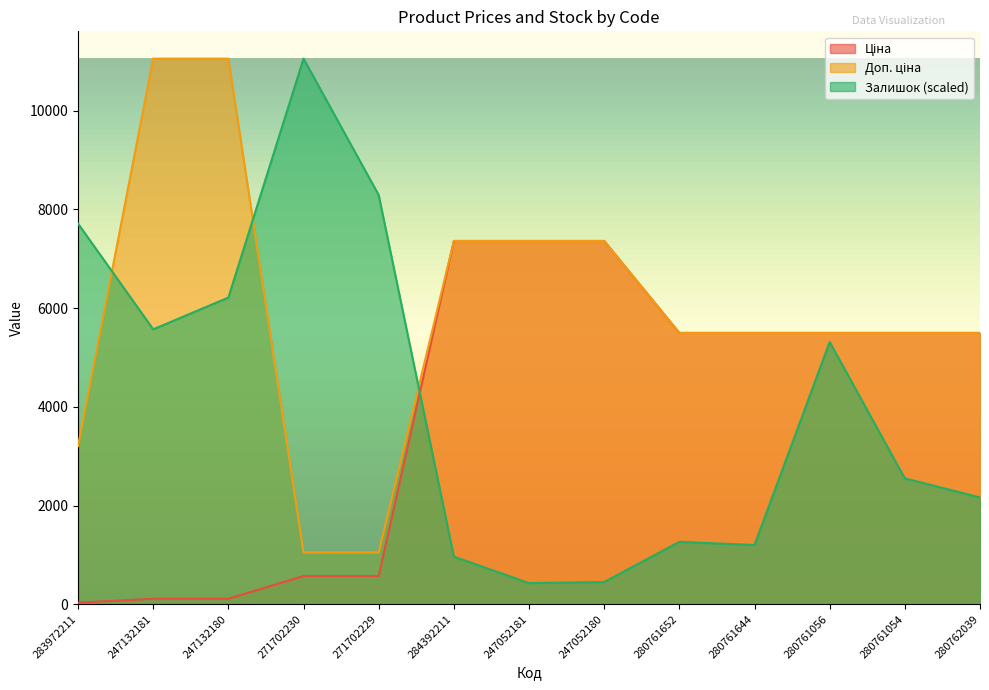

Is it true that Доп. ціна equals 7416.0 at 280761652?

False